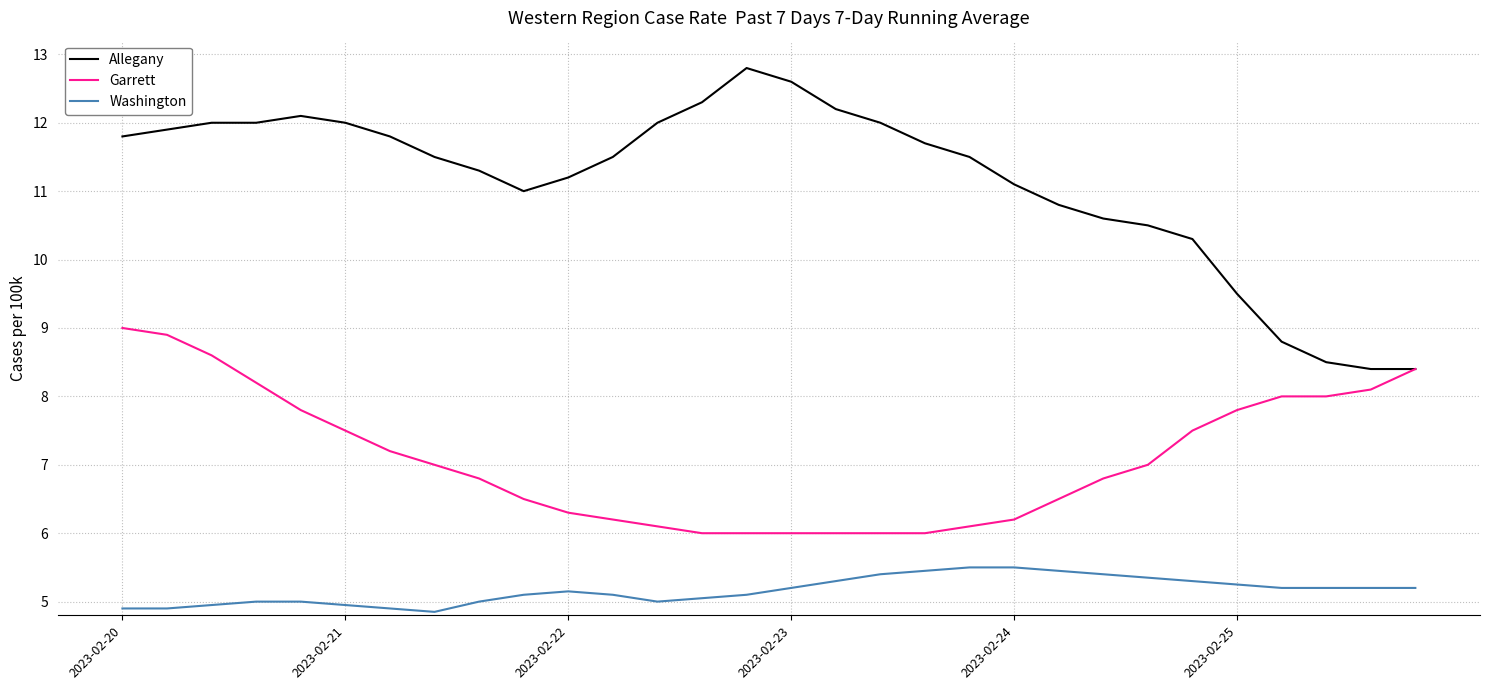

True or false: Allegany and Washington intersect in this chart.

False